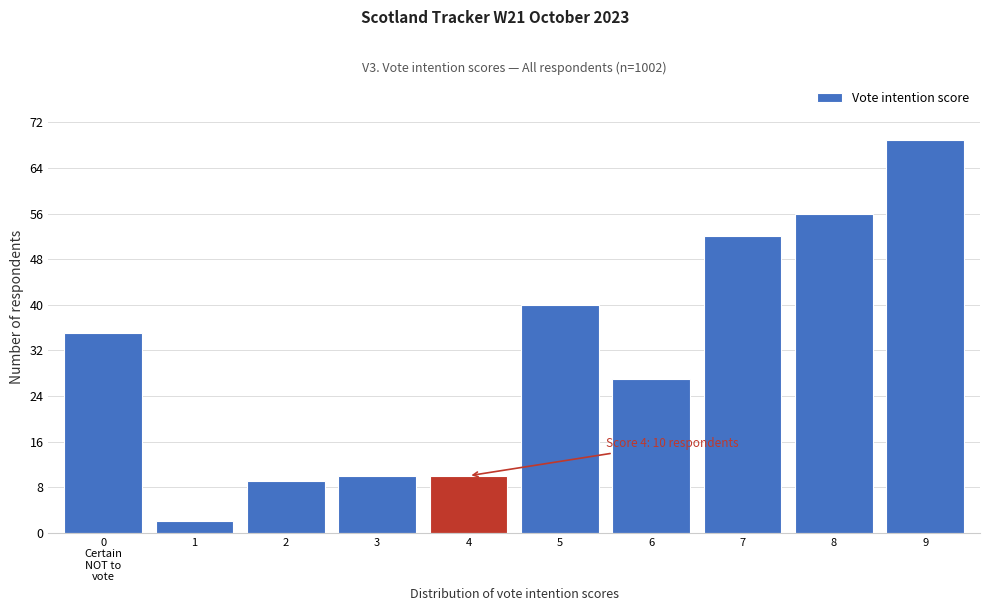

Reading left to right, extract all data points from this chart.

35	2	9	10	10	40	27	52	56	69